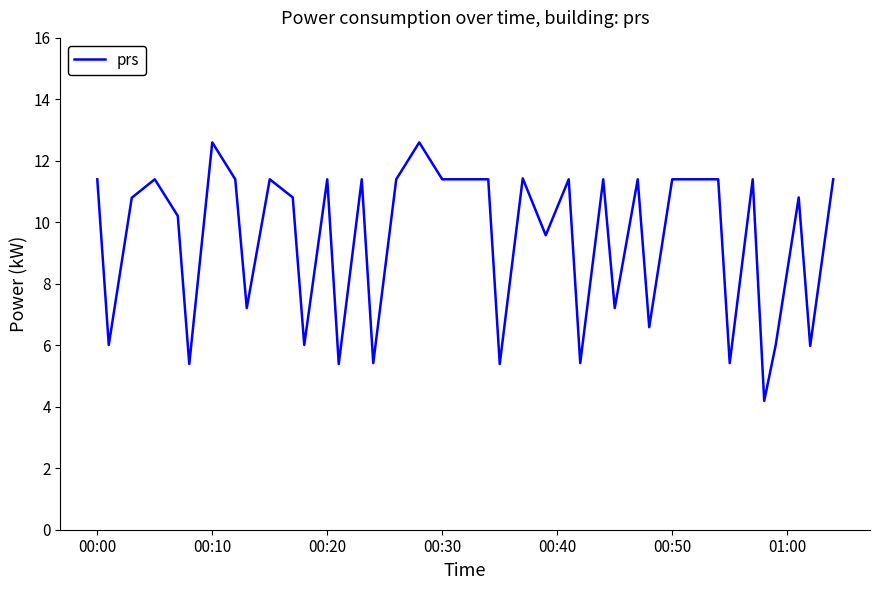

What is the minimum value shown in the chart?

4.2